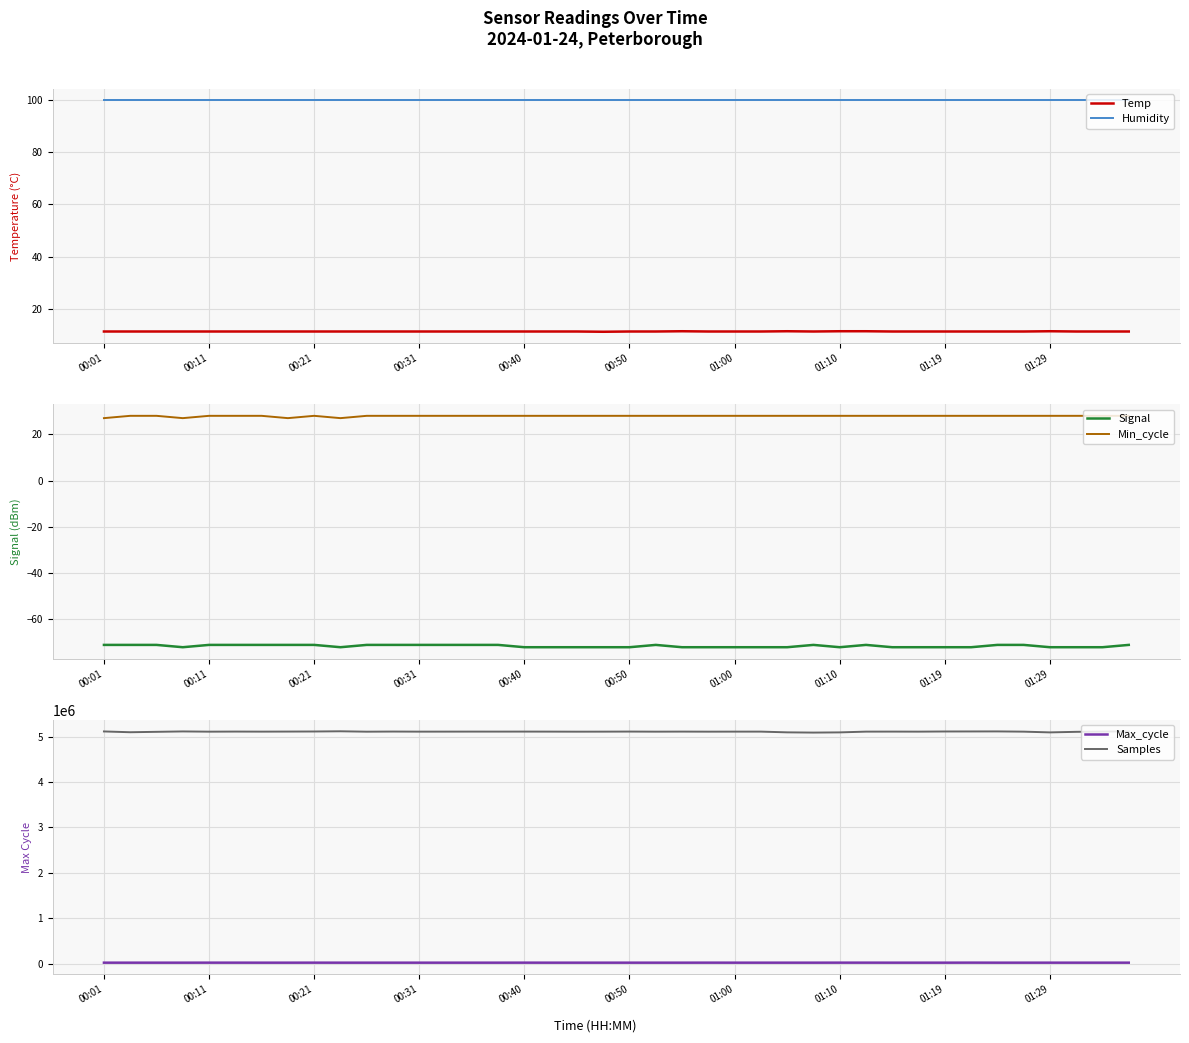

True or false: Temp and Samples cross at least once.

False